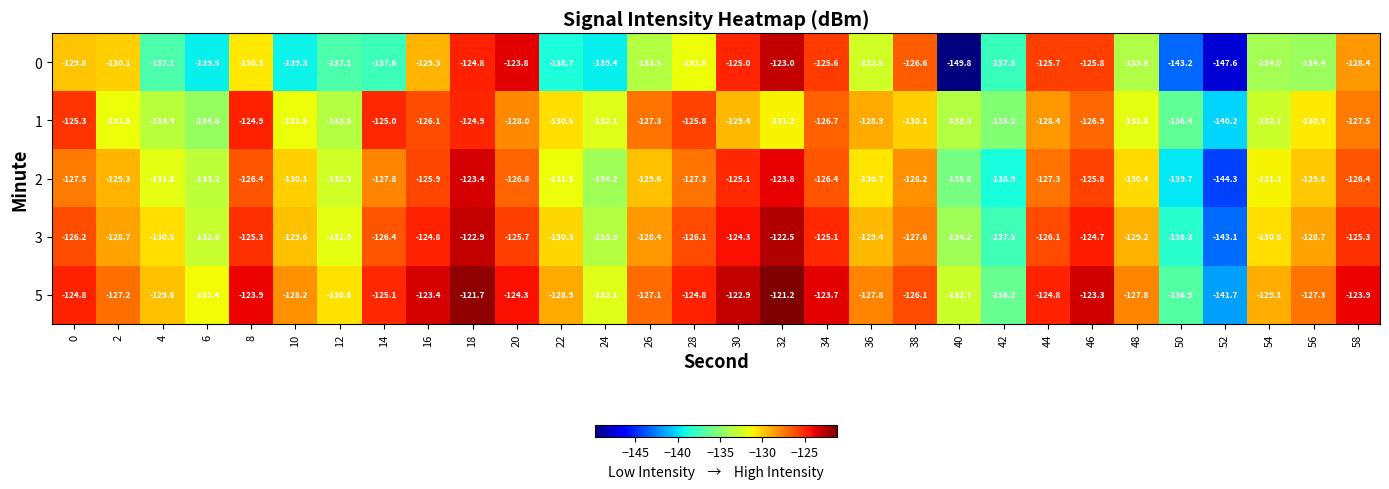

How many values in the 0 series exceed -132?

14